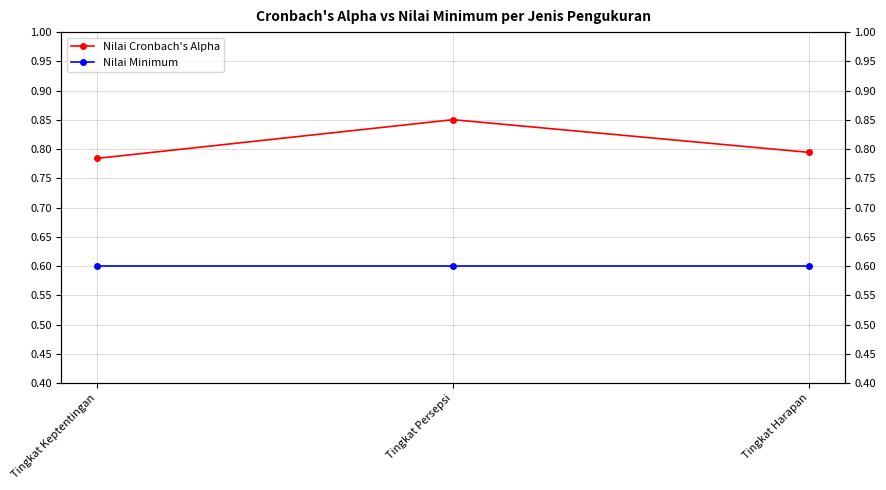

What is the value of the Nilai Cronbach's Alpha point at the 2nd from the left?

0.9